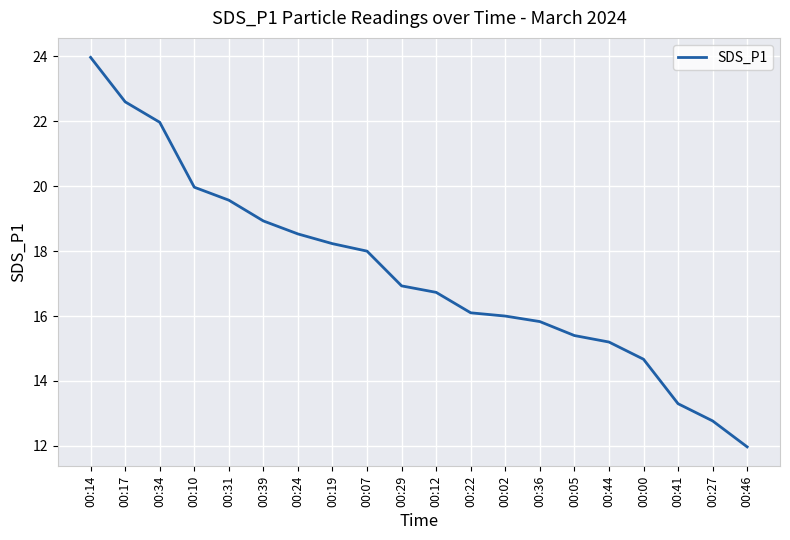

The chart shows a value of 15.2 at 00:44. True or false?

True